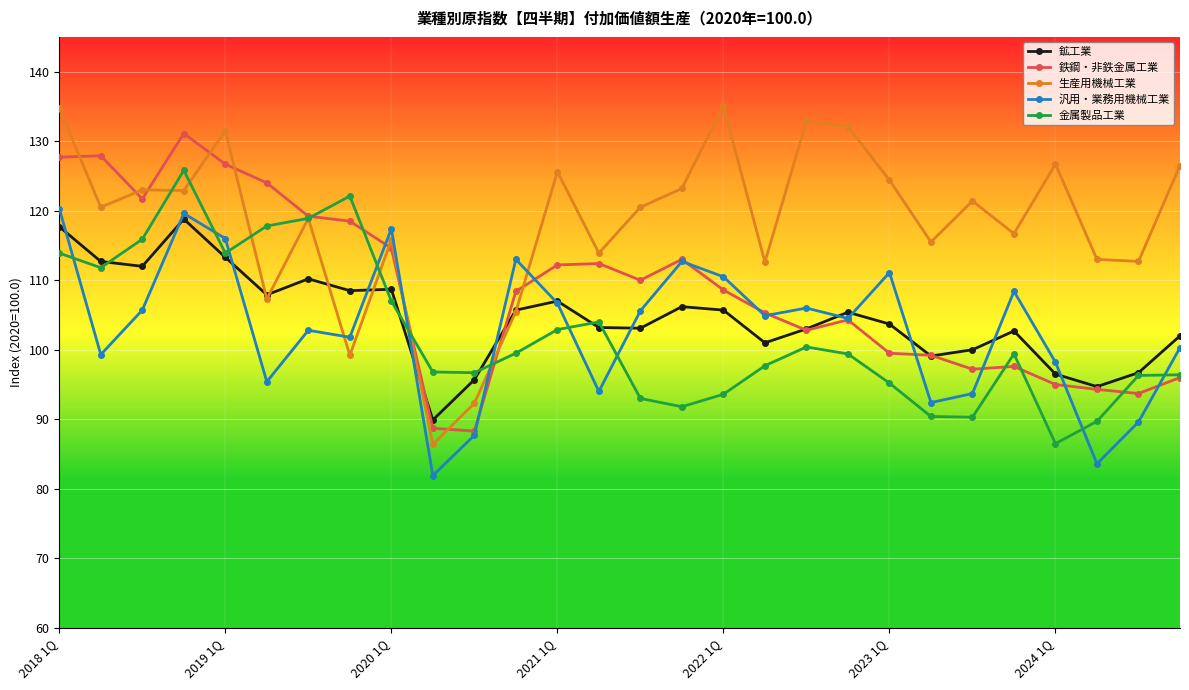

What is the difference between the second highest and second lowest values in the 金属製品工業 series?

32.4